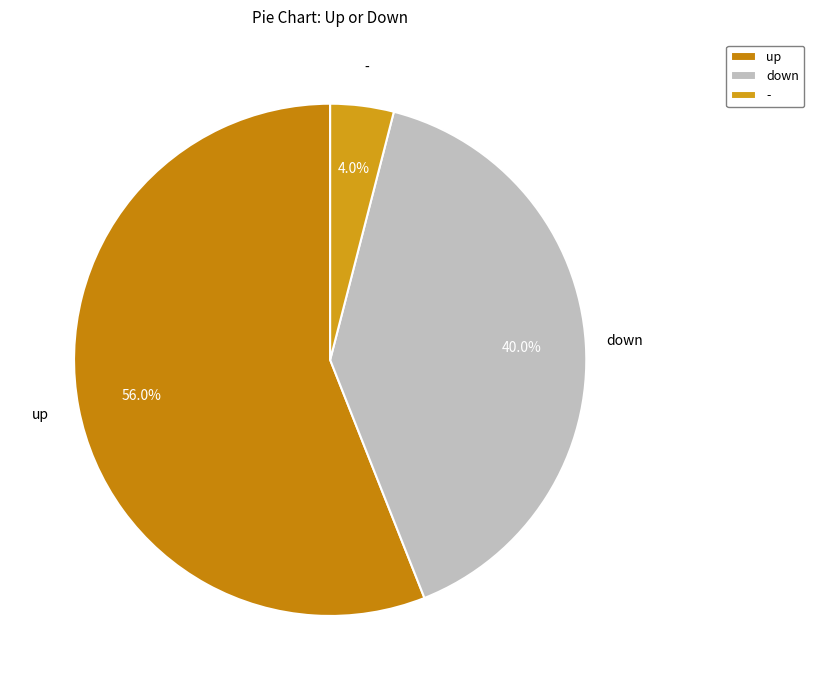

Rank the categories by value from highest to lowest.

up, down, -